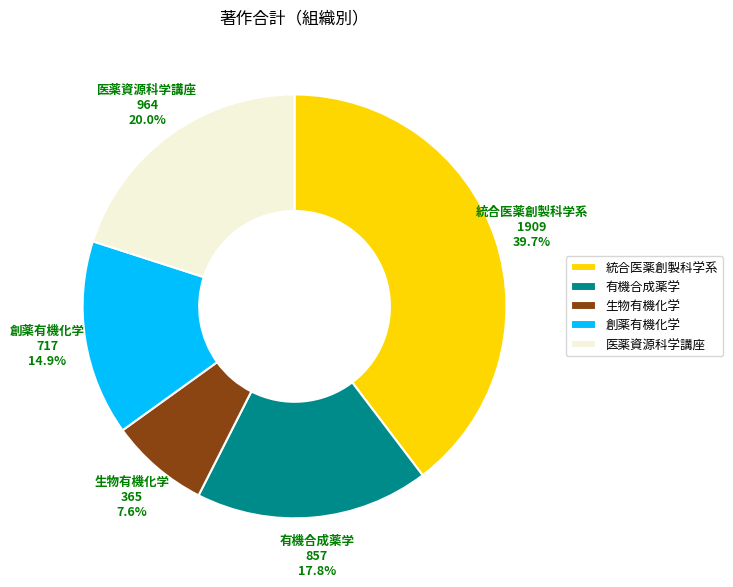

Count the number of slices in the pie.

5